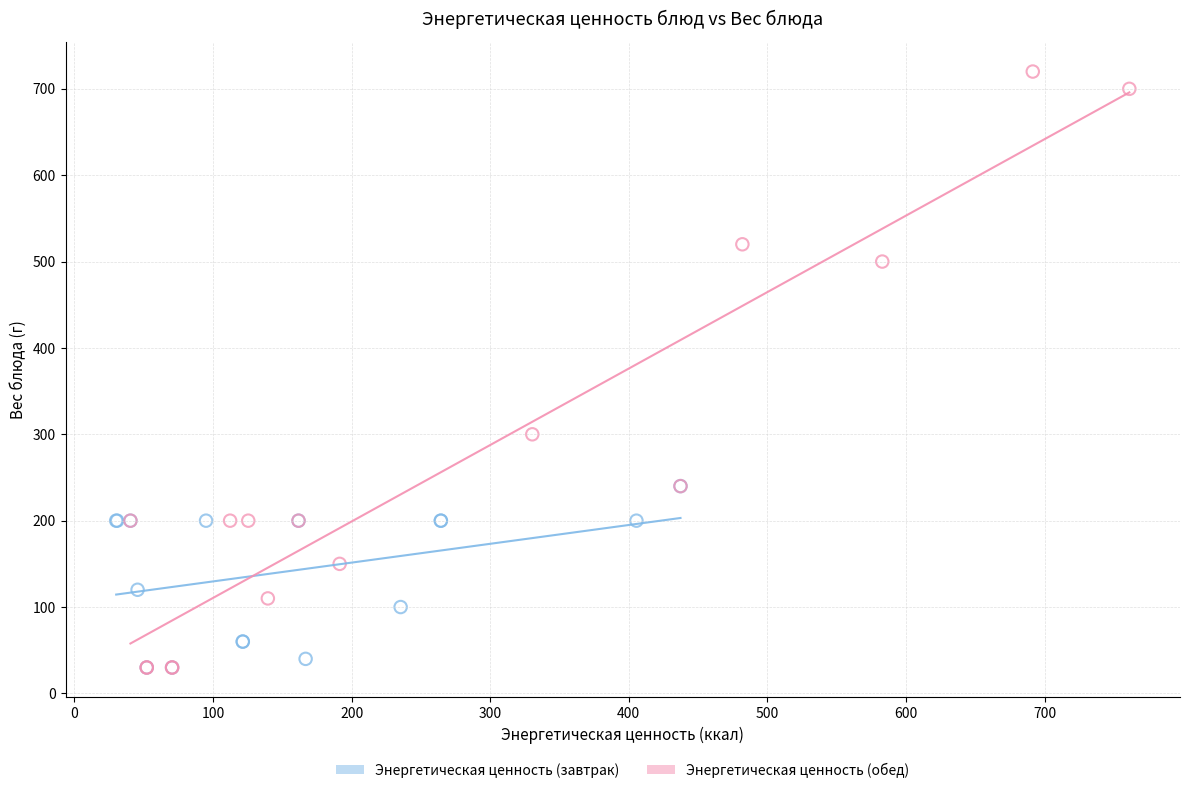

Which series reaches the maximum Y coordinate?

Энергетическая ценность (обед)